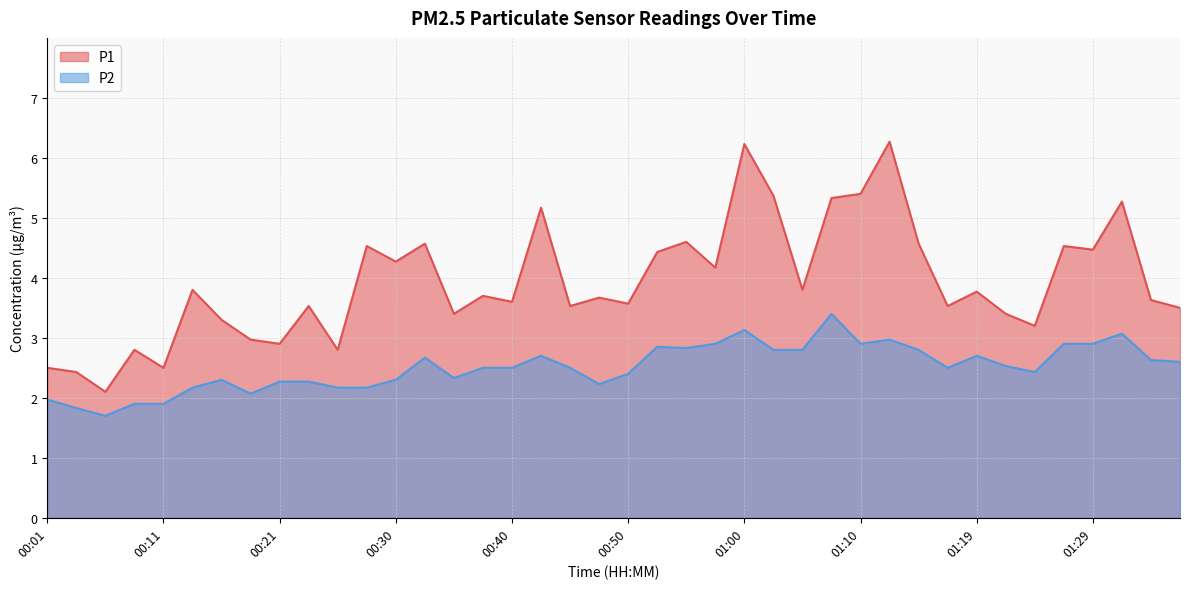

List the labels in order of P2 value, smallest first.

00:06, 00:03, 00:08, 00:11, 00:01, 00:18, 00:13, 00:26, 00:28, 00:48, 00:21, 00:23, 00:16, 00:30, 00:35, 00:50, 01:24, 00:38, 00:40, 00:45, 01:17, 01:22, 01:37, 01:34, 00:33, 00:43, 01:19, 01:02, 01:05, 01:15, 00:55, 00:53, 00:57, 01:10, 01:27, 01:29, 01:12, 01:32, 01:00, 01:07